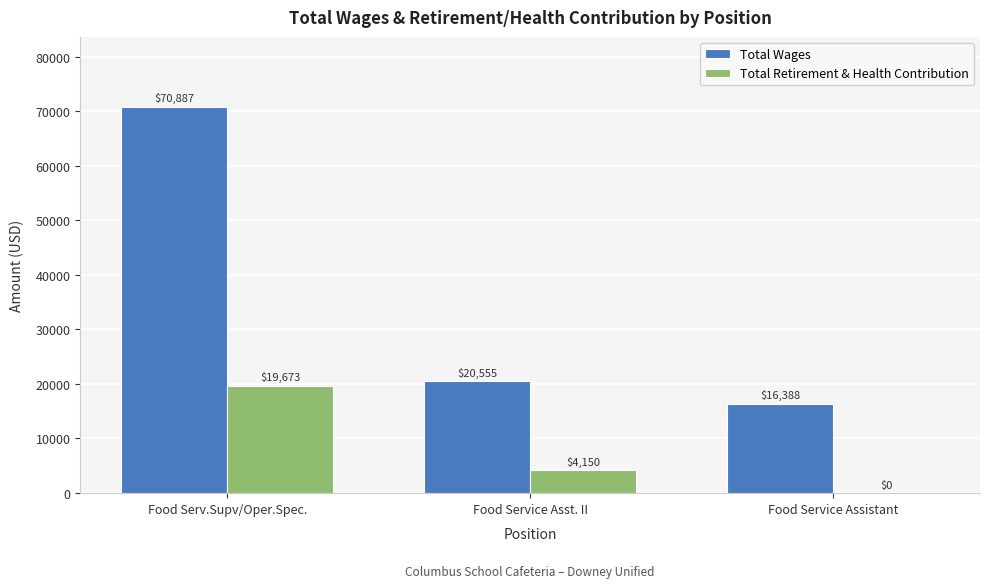

What is the sum of the Total Retirement & Health Contribution values at Food Service Asst. II and Food Service Assistant?

4150